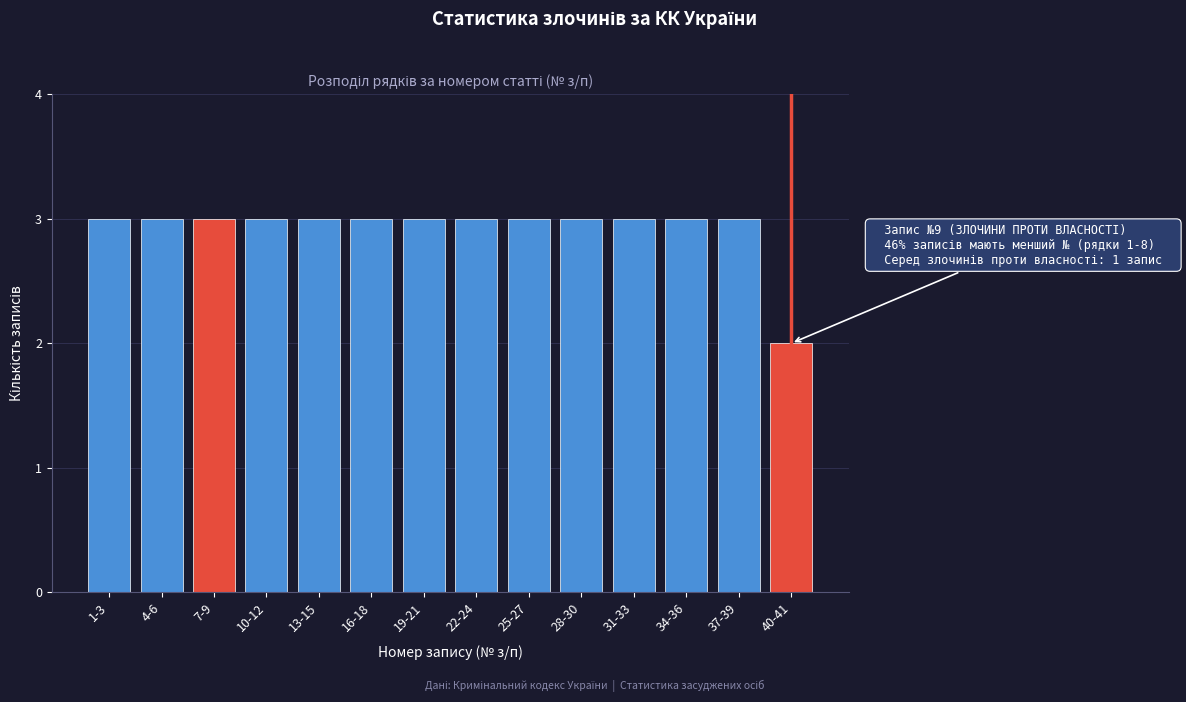

Reading left to right, extract all data points from this chart.

3	3	3	3	3	3	3	3	3	3	3	3	3	2